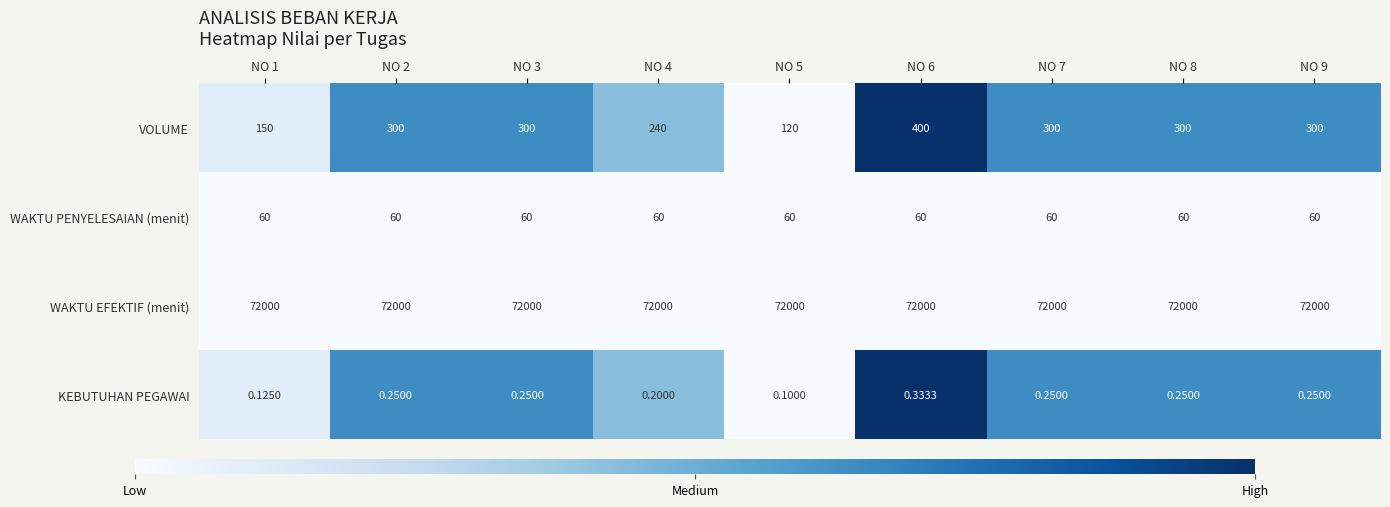

Which series has the largest total across all categories?

WAKTU EFEKTIF (menit)